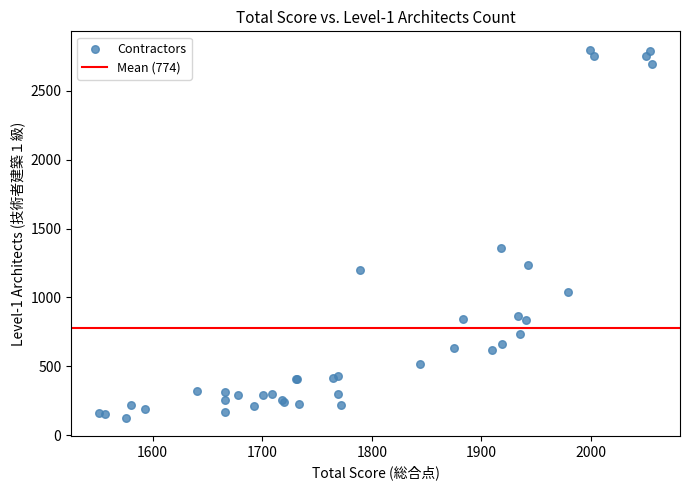

What Y value in the scatter plot is closest to 1463?

1359